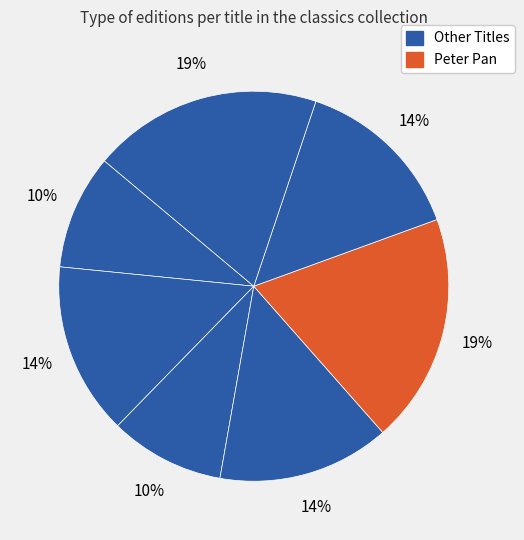

Count the number of slices in the pie.

7